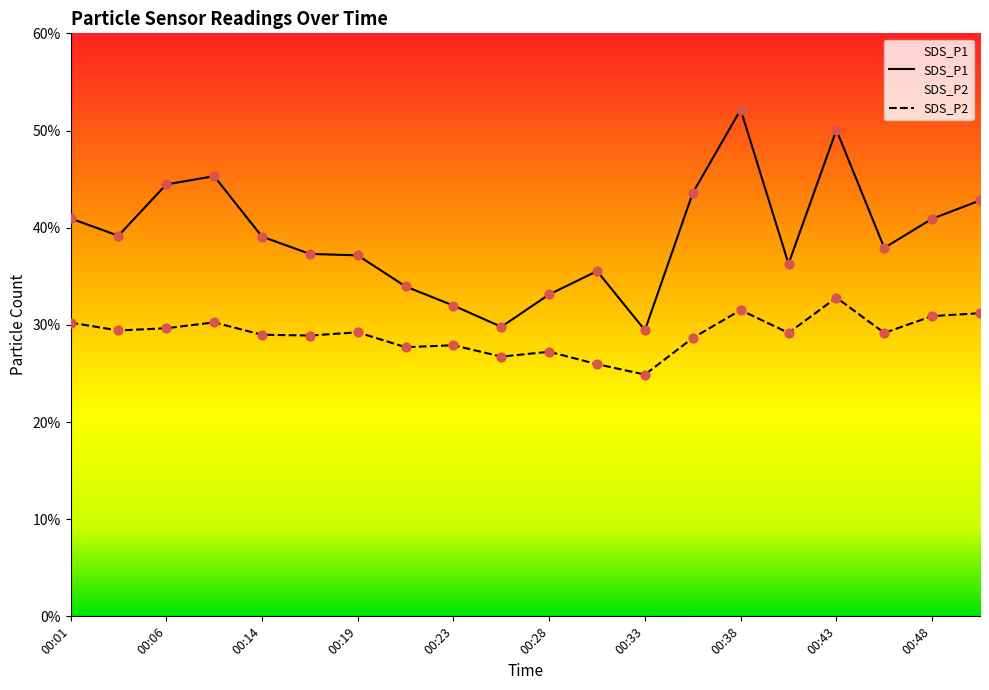

What are all the series names shown in the legend?

SDS_P1, SDS_P2